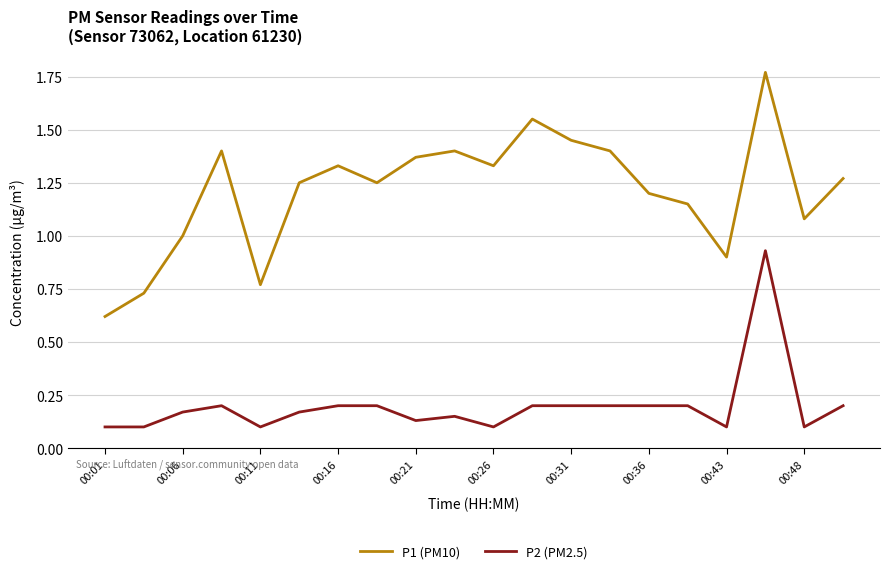

True or false: P1 (PM10) and P2 (PM2.5) cross at least once.

False